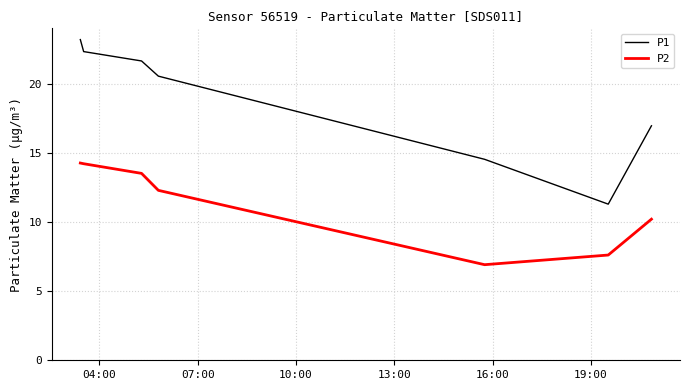

Which series has the largest total across all categories?

P1